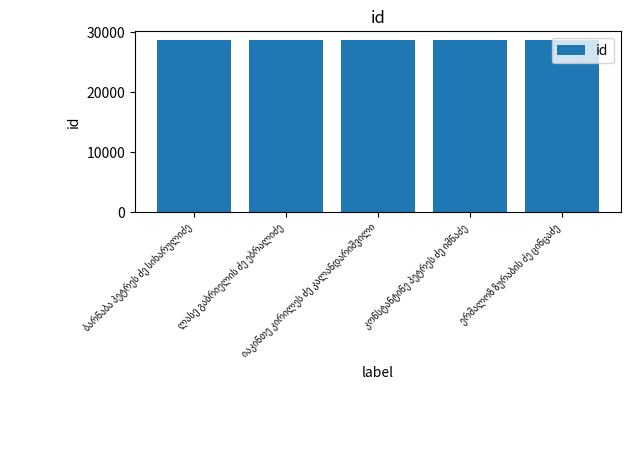

Count the number of data series in this chart.

1